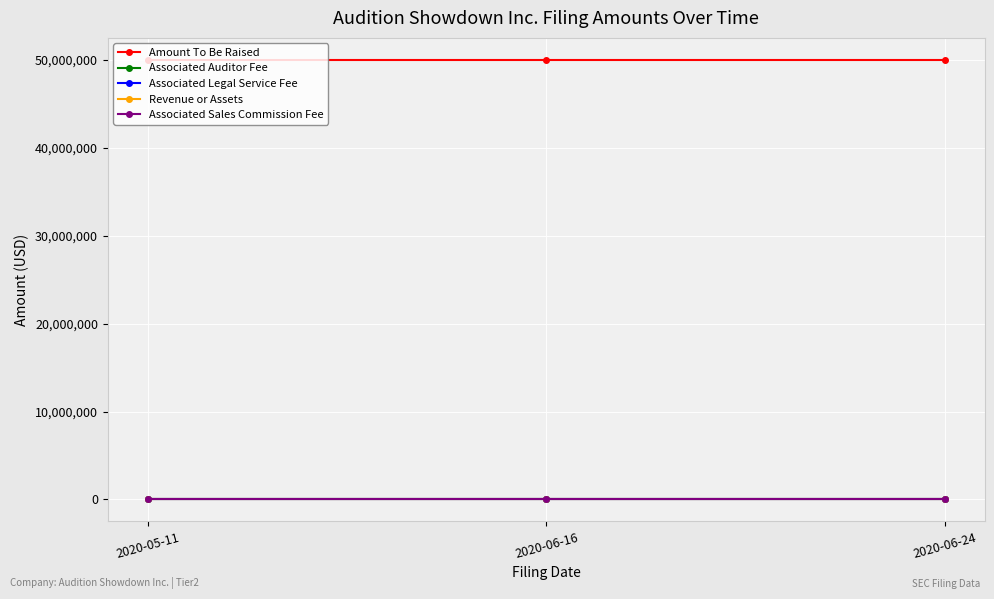

Is the value of Amount To Be Raised at 2020-06-24 greater than the value of Associated Sales Commission Fee at 2020-05-11?

Yes